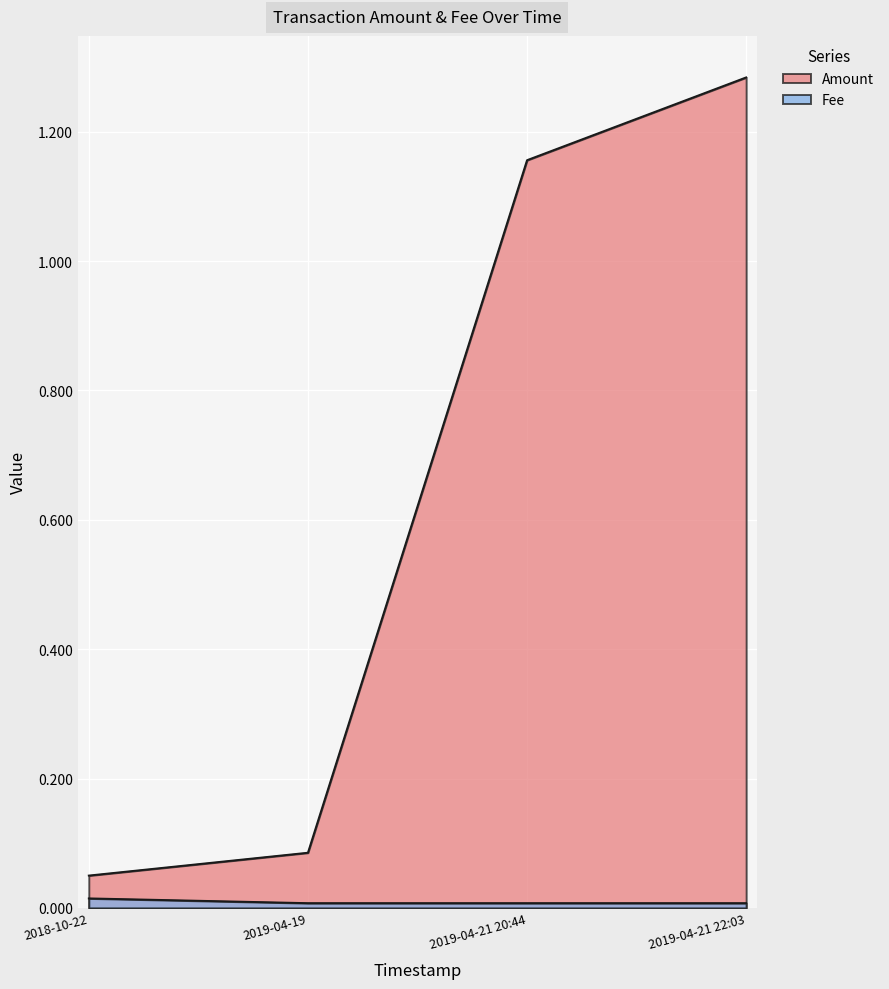

What is the label of the 1st point from the right?

2019-04-21 22:03